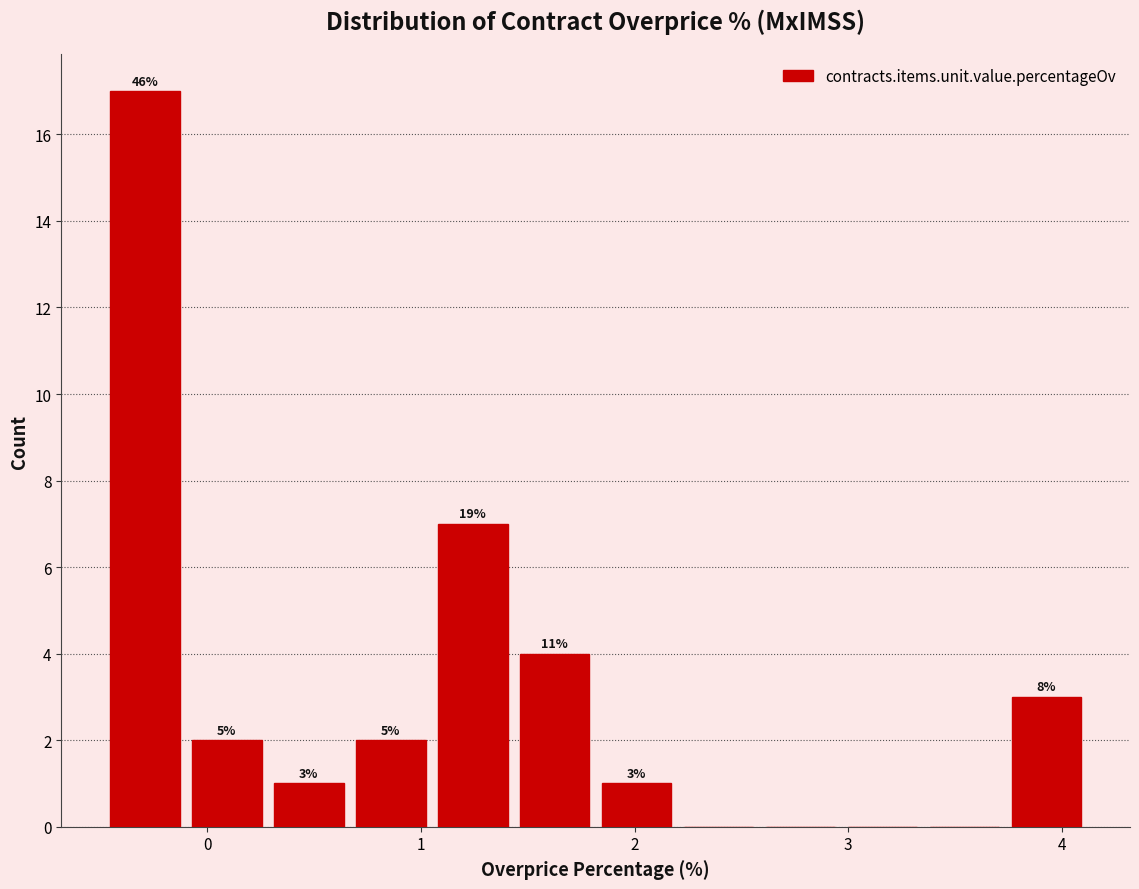

Around what value on the x-axis is the tallest bar? Give the approximate position of its centre, as read against the axis.

-0.3